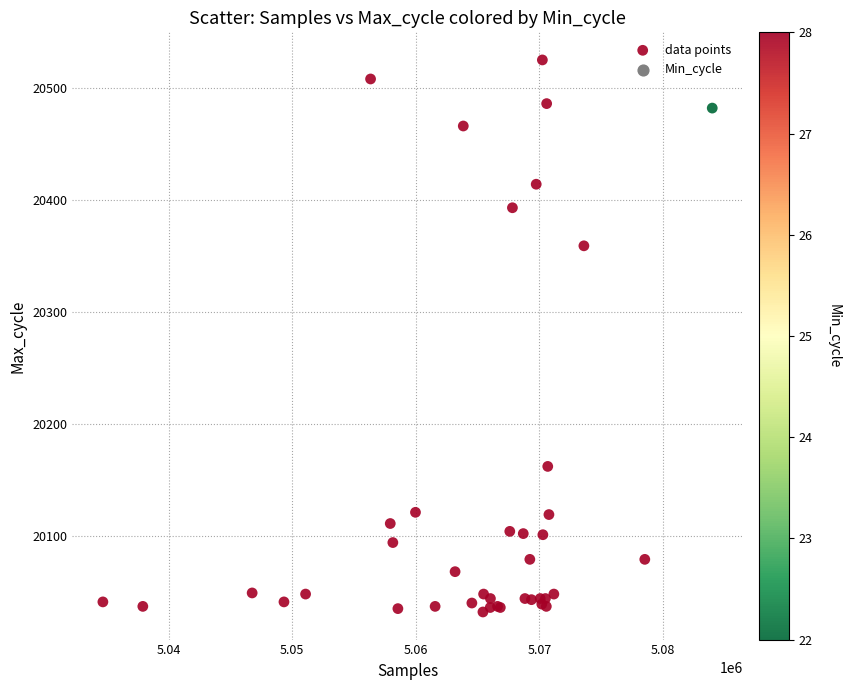

What Y value in the scatter plot is closest to 20278?

20359